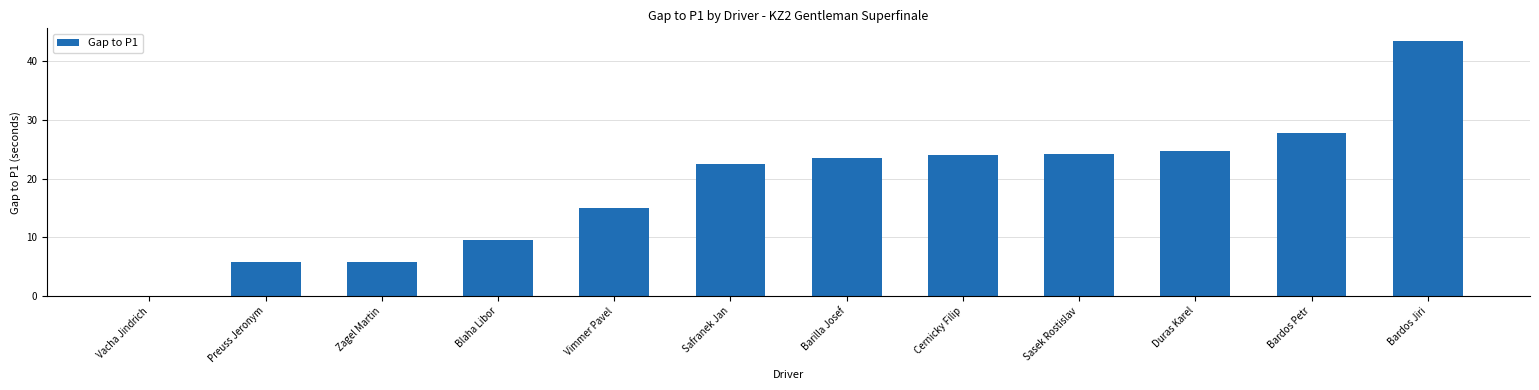

Approximately how many times larger is the value at Vimmer Pavel compared to Blaha Libor?

1.6